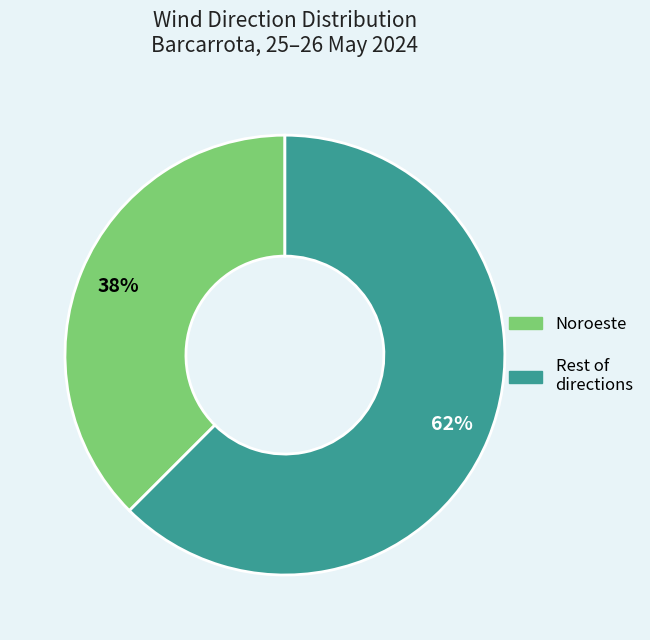

Does any single category account for the majority?

Yes